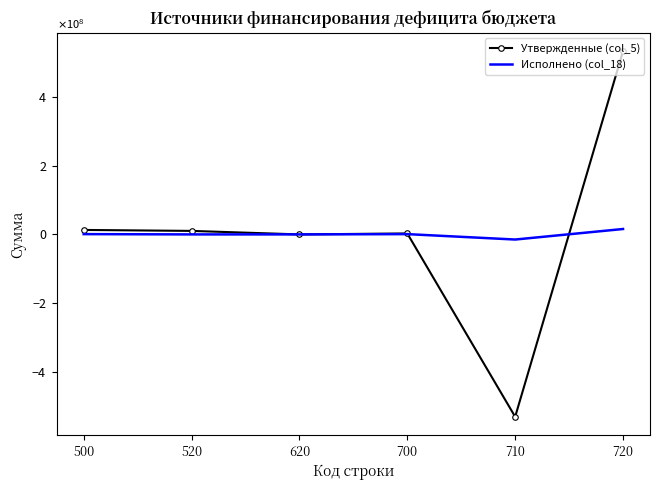

After their last crossing, which series has the higher values: Исполнено (col_18) or Утвержденные (col_5)?

Утвержденные (col_5)